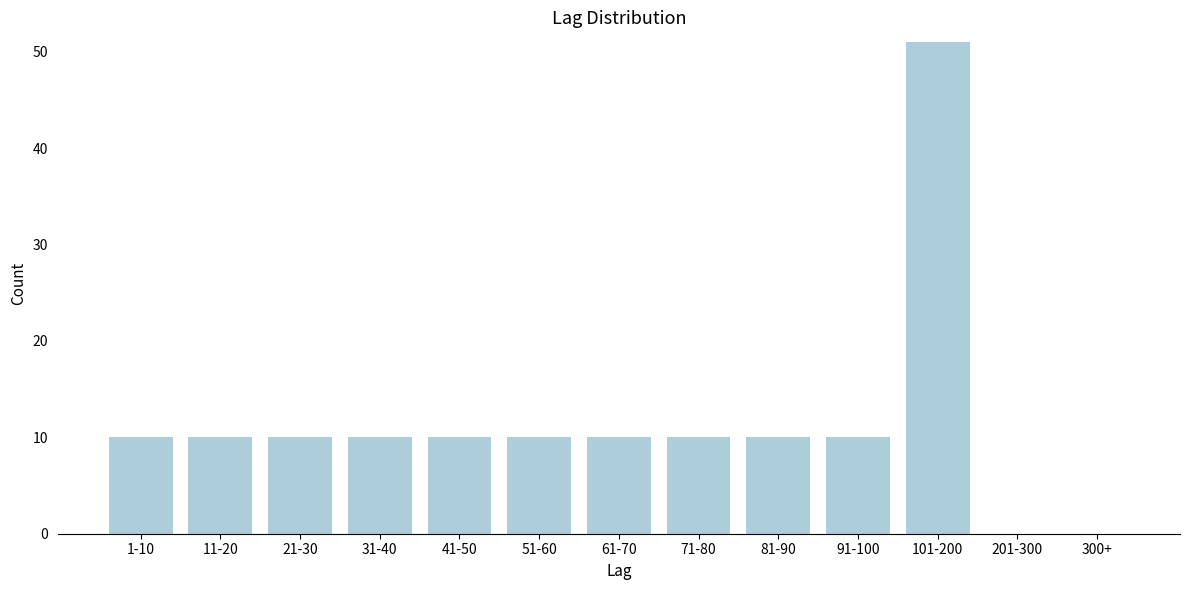

Reading left to right, extract all data points from this chart.

1-10=10	11-20=10	21-30=10	31-40=10	41-50=10	51-60=10	61-70=10	71-80=10	81-90=10	91-100=10	101-200=51	201-300=0	300+=0